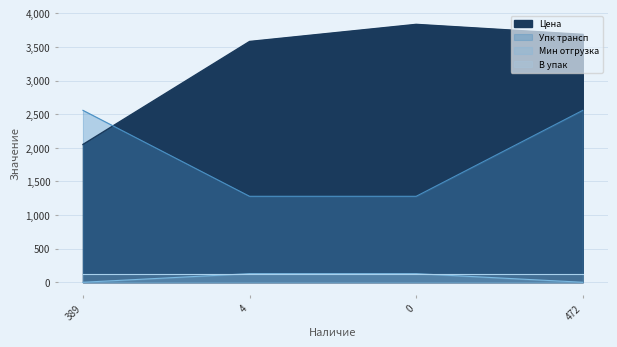

True or false: Мин отгрузка and Цена cross at least once.

False